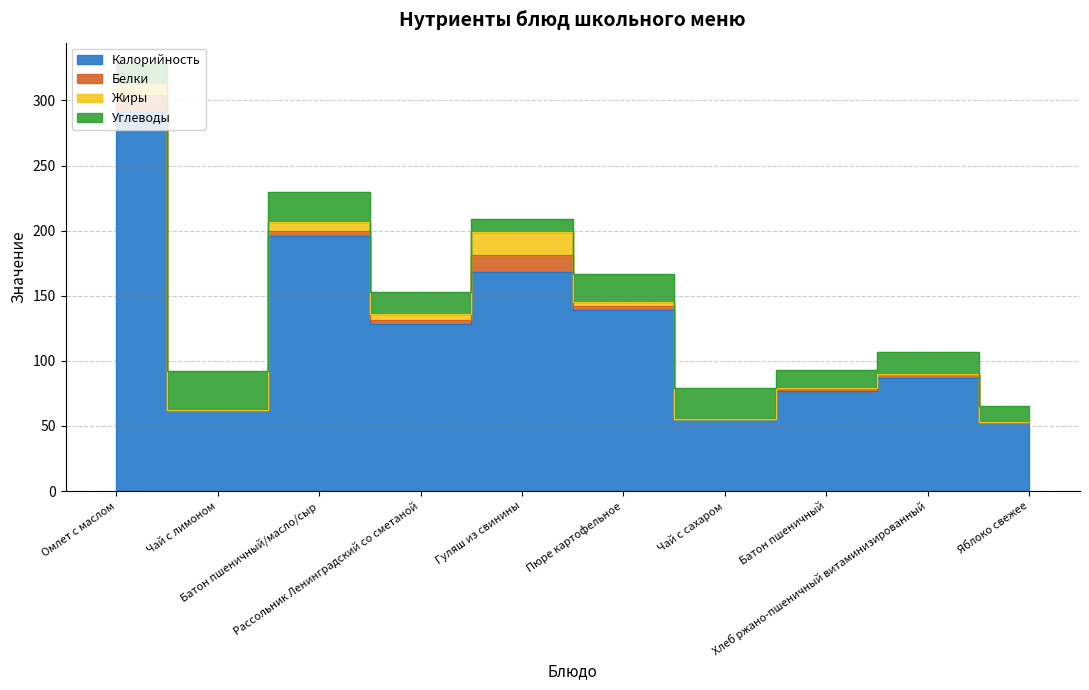

What position from the right is Хлеб ржано-пшеничный витаминизированный?

2